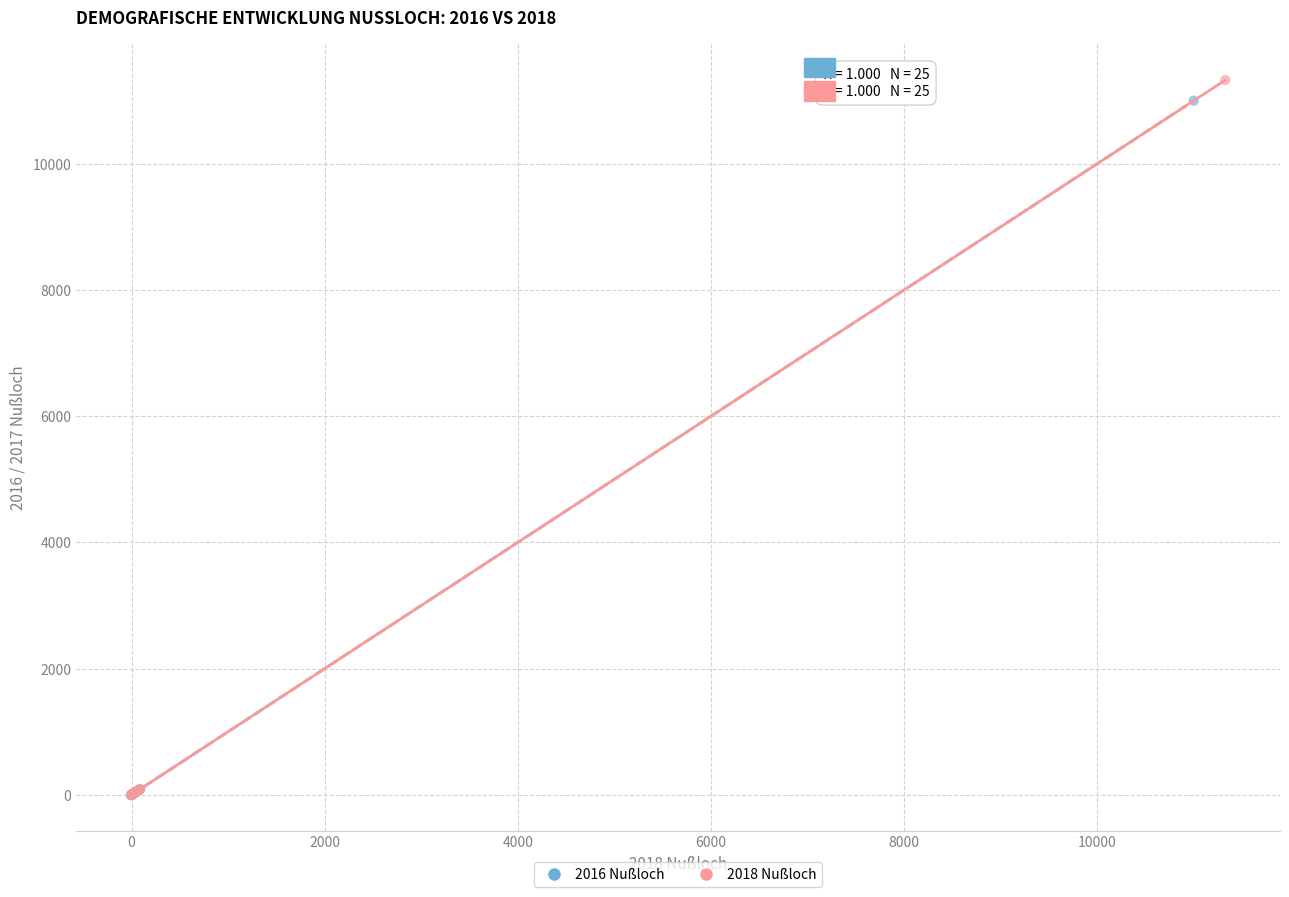

Which series has the widest spread of Y values?

2018 Nußloch